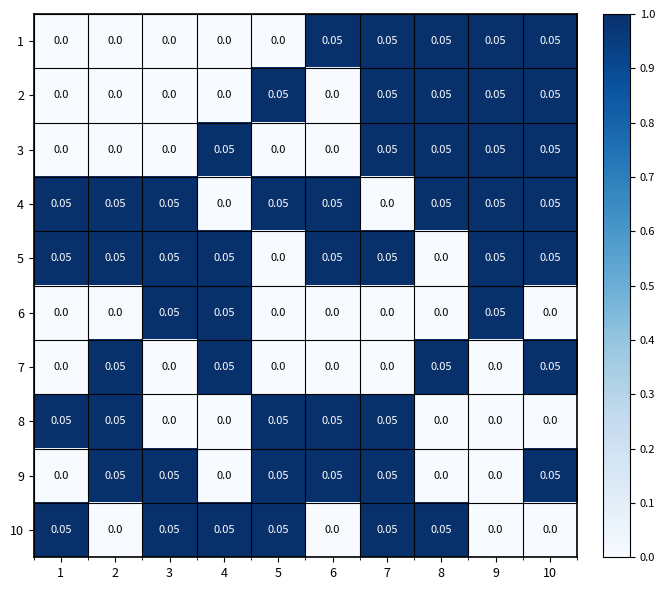

Is the value of 4 at 6 greater than the value of 6 at 7?

Yes